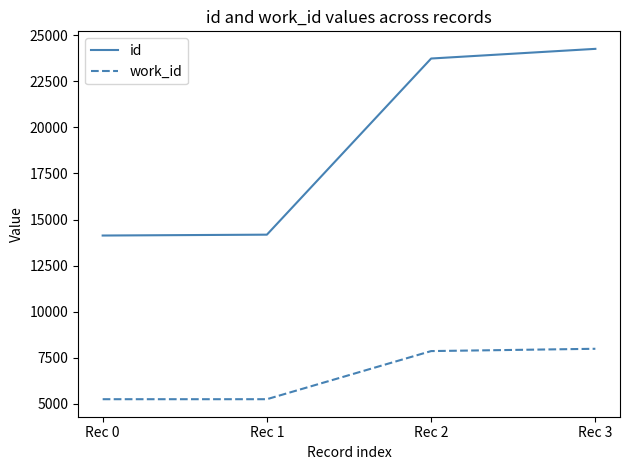

The value of work_id at Rec 0 is 5244. True or false?

True